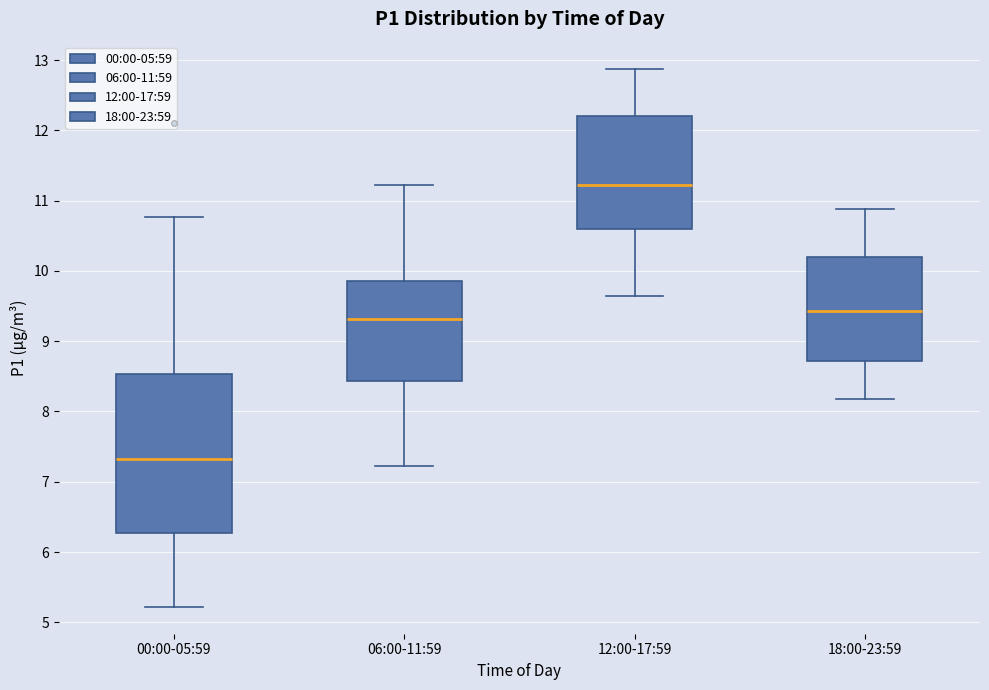

Reading left to right, transcribe this box plot: for each box, give where its median line is, the range the box spans, and where its two whiskers end, as read against the y-axis. The values are not printed on the chart, so give them approximately, as read against the axis.

00:00-05:59: median 7.3, box 6.3 to 8.5, whiskers 5.2 to 10.8
06:00-11:59: median 9.3, box 8.4 to 9.9, whiskers 7.2 to 11.2
12:00-17:59: median 11.2, box 10.6 to 12.2, whiskers 9.7 to 12.9
18:00-23:59: median 9.4, box 8.7 to 10.2, whiskers 8.2 to 10.9